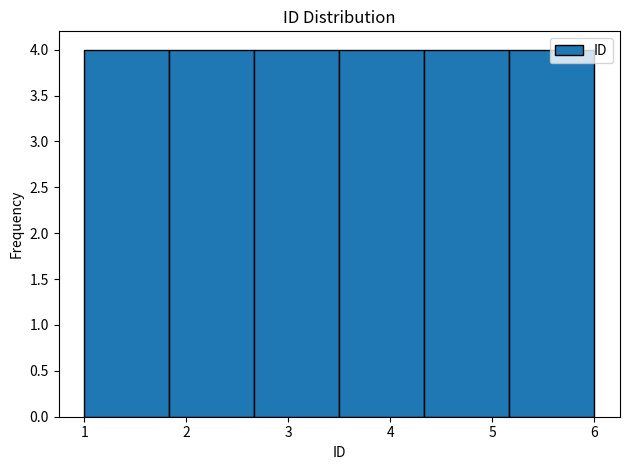

What is the height of the bar covering 2.7 to 3.5 on the x-axis? Neither the bar edges nor the heights are printed on the chart, so give them approximately, as read against the axes.

4